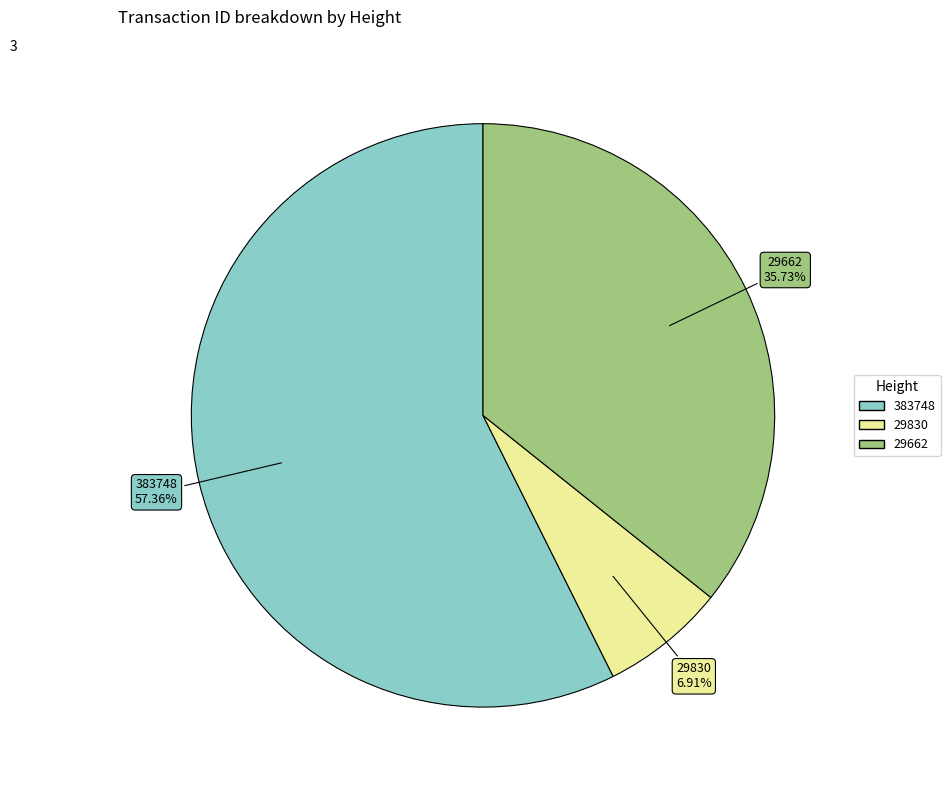

To the nearest percent, what is the difference between the 383748 and 29830 slice percentages?

50%